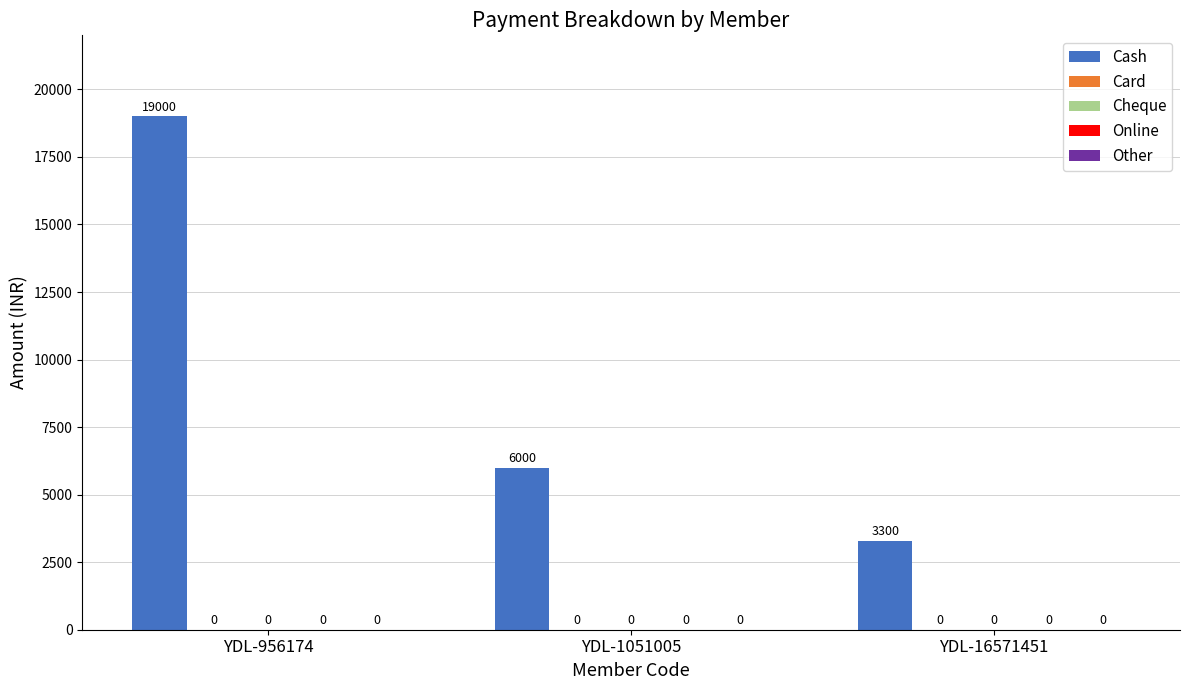

Are the bars horizontal?

No